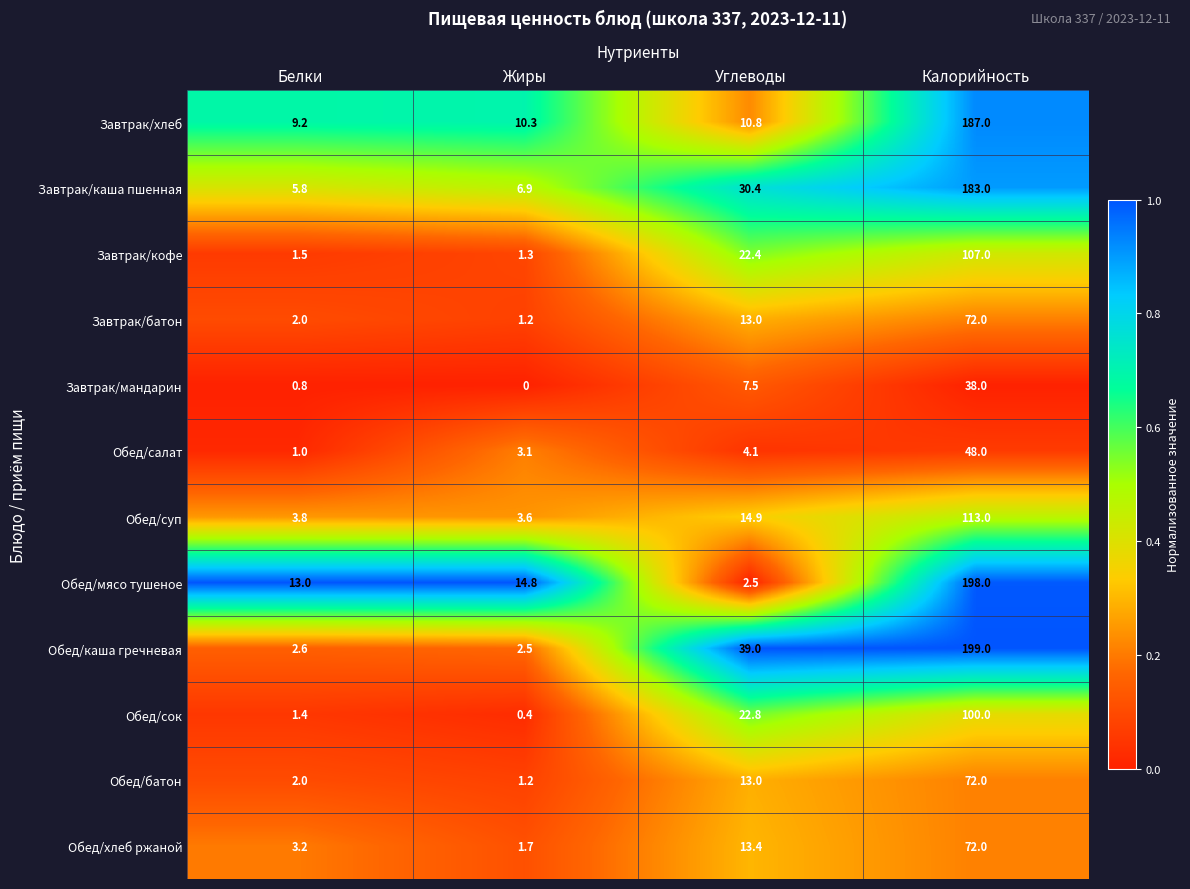

Which label corresponds to the smallest value in the chart?

Жиры